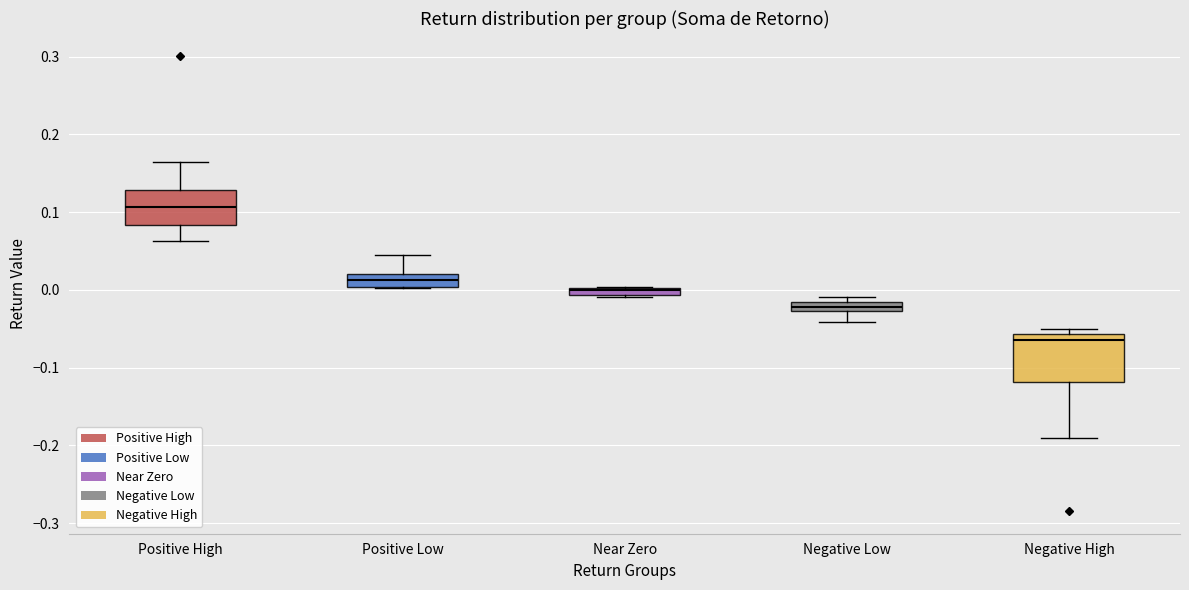

Where is the upper edge of the box for Negative High on the y-axis? The values are not printed on the chart, so give them approximately, as read against the axis.

-0.06